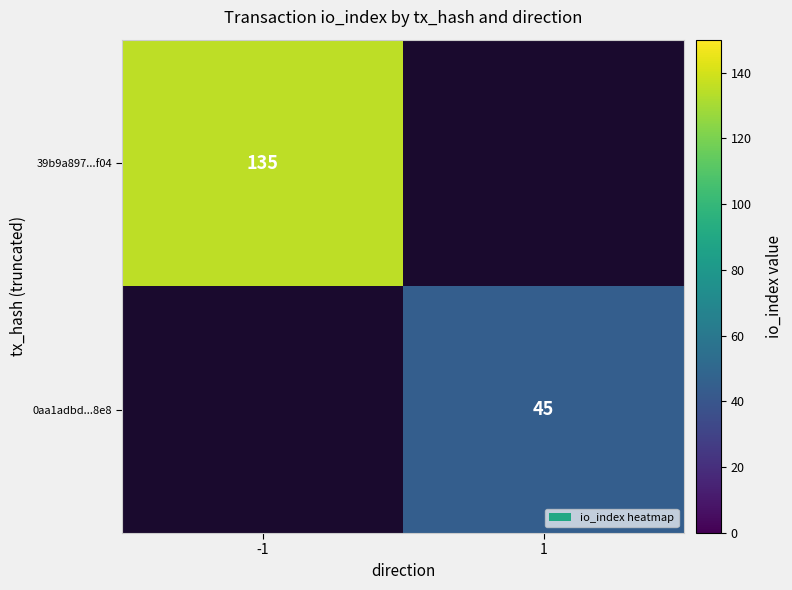

True or false: 0aa1adbd...8e8 has a value of 24 at 1.

False